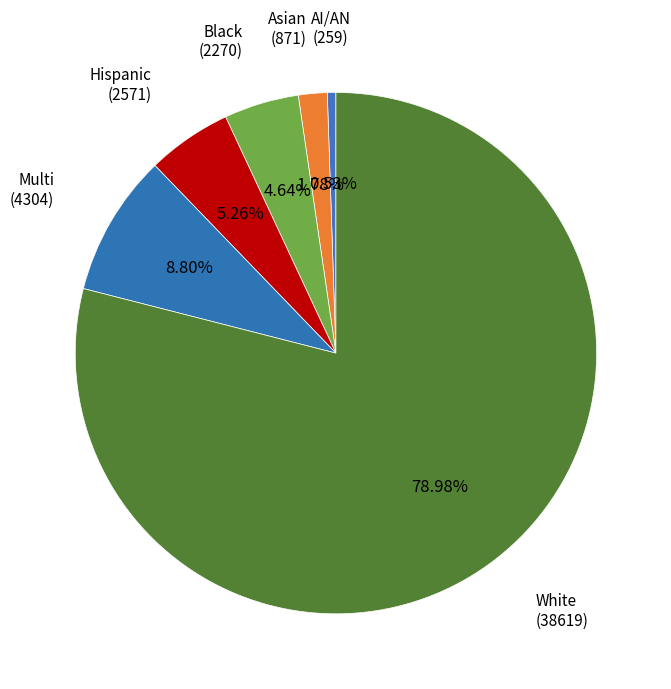

To the nearest percent, what is the difference between the Black and Multi slice percentages?

4%